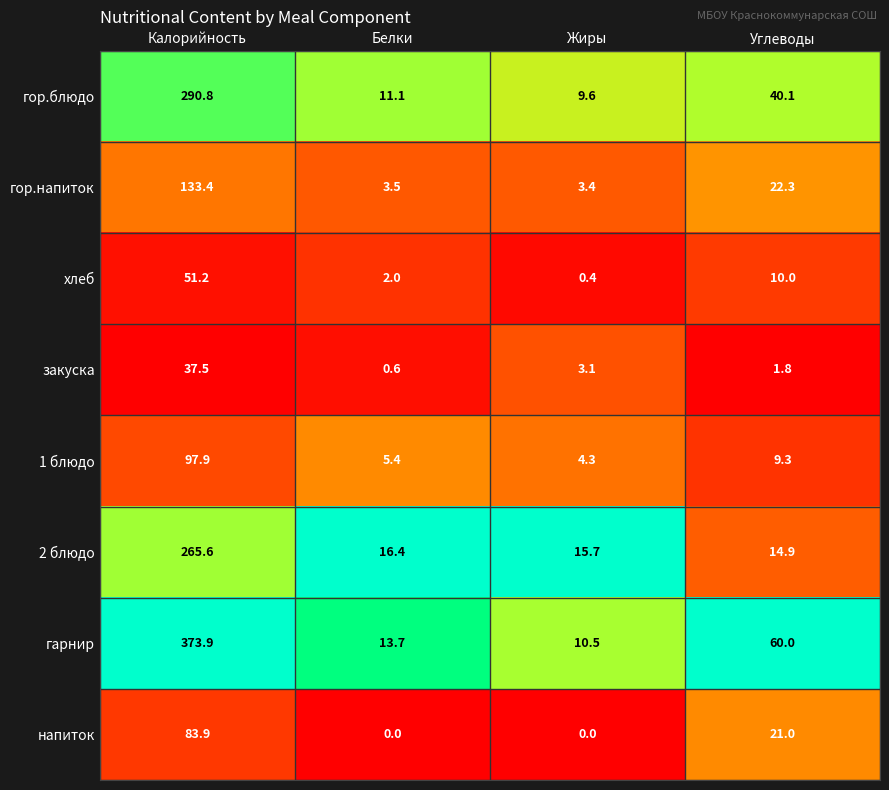

Rank the series by their maximum value, from lowest to highest.

закуска, хлеб, напиток, 1 блюдо, гор.напиток, 2 блюдо, гор.блюдо, гарнир